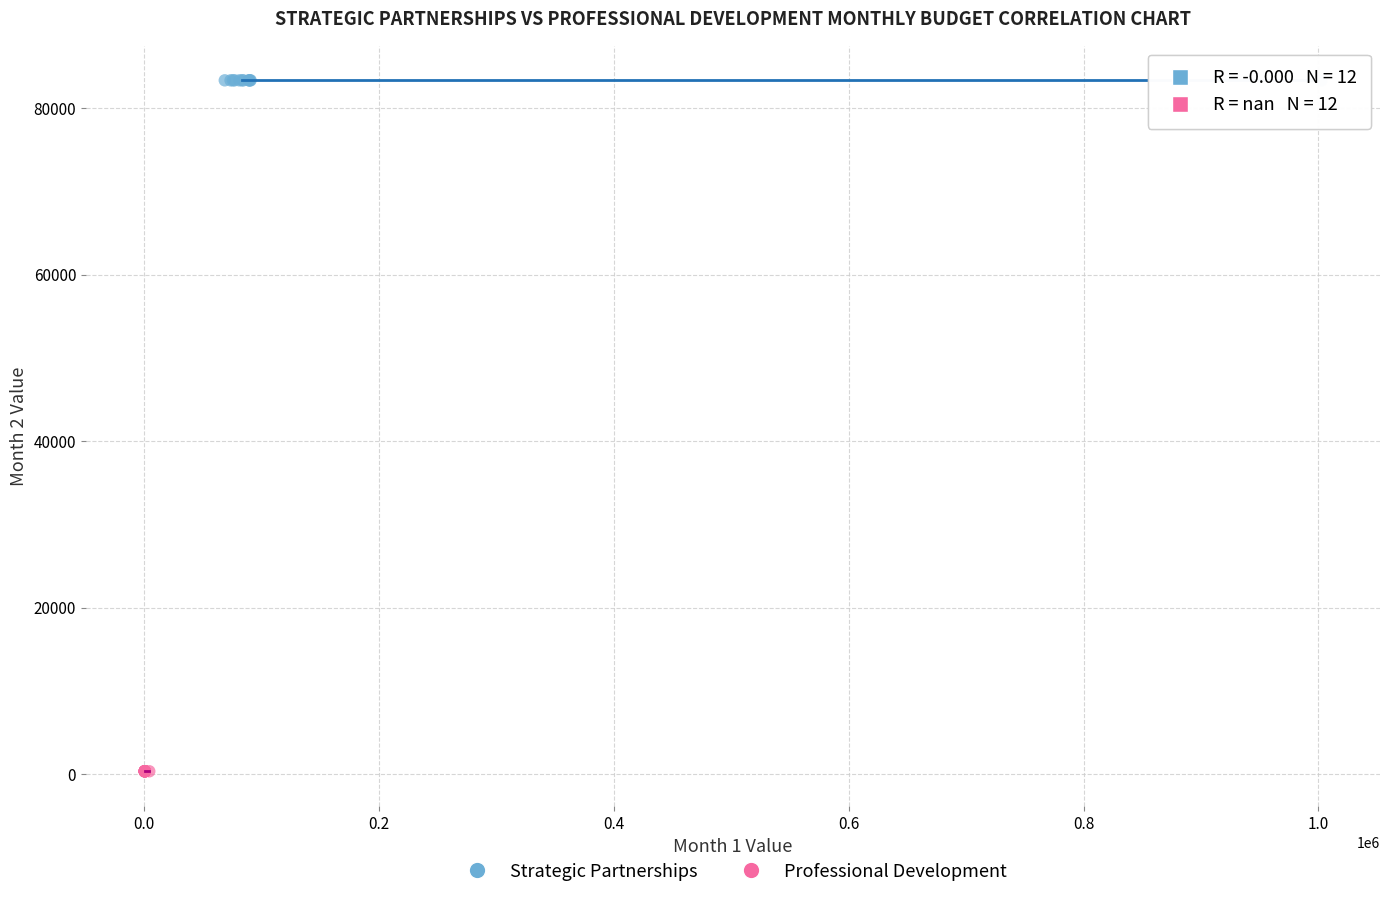

Which series reaches the minimum Y coordinate?

Professional Development